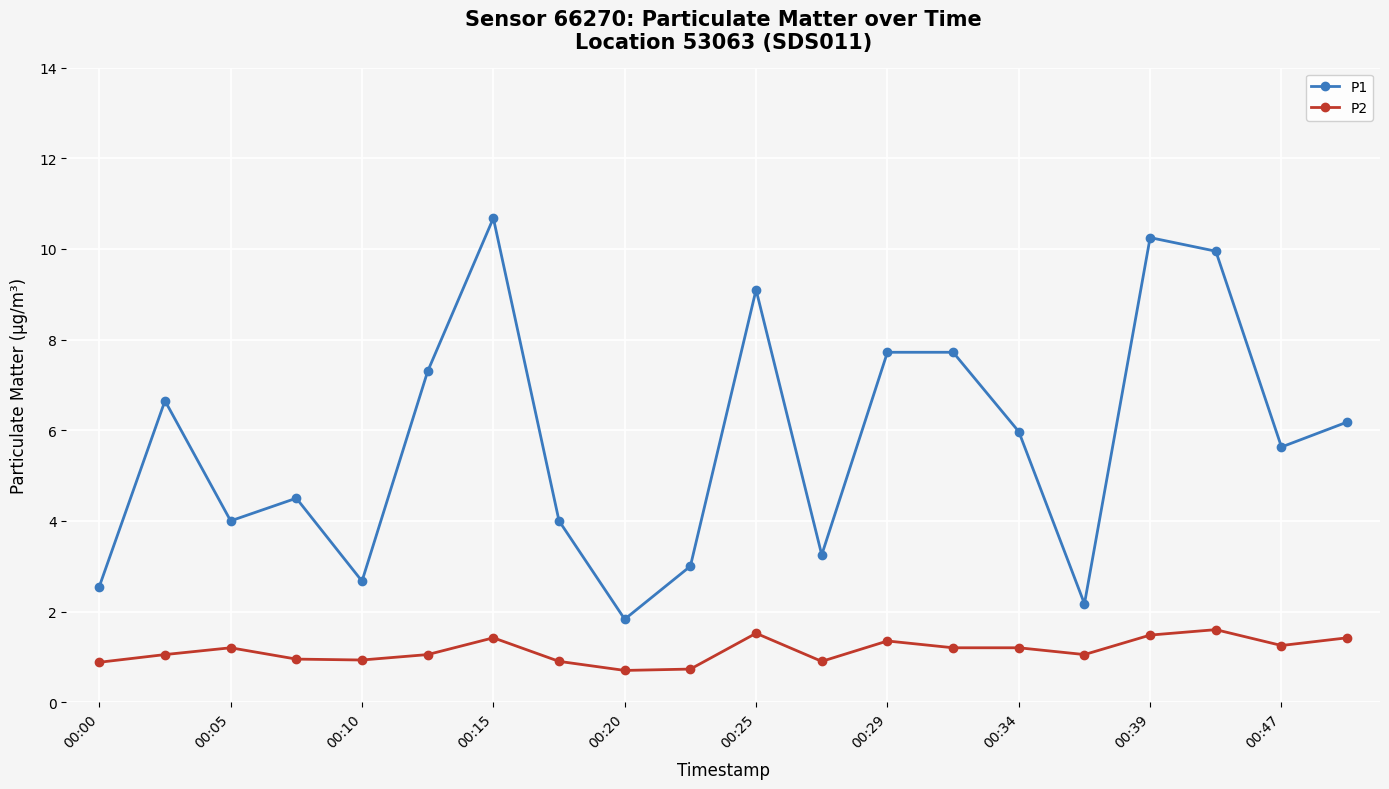

True or false: P2 and P1 intersect in this chart.

False